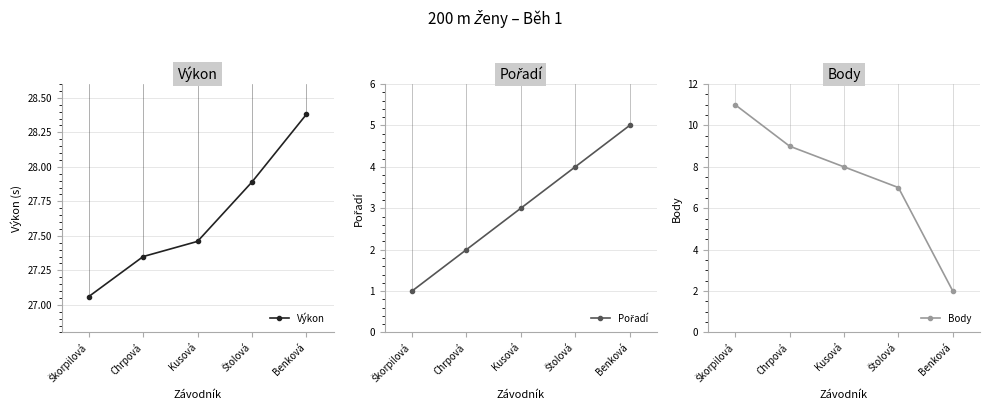

How many lines are shown in the chart?

3